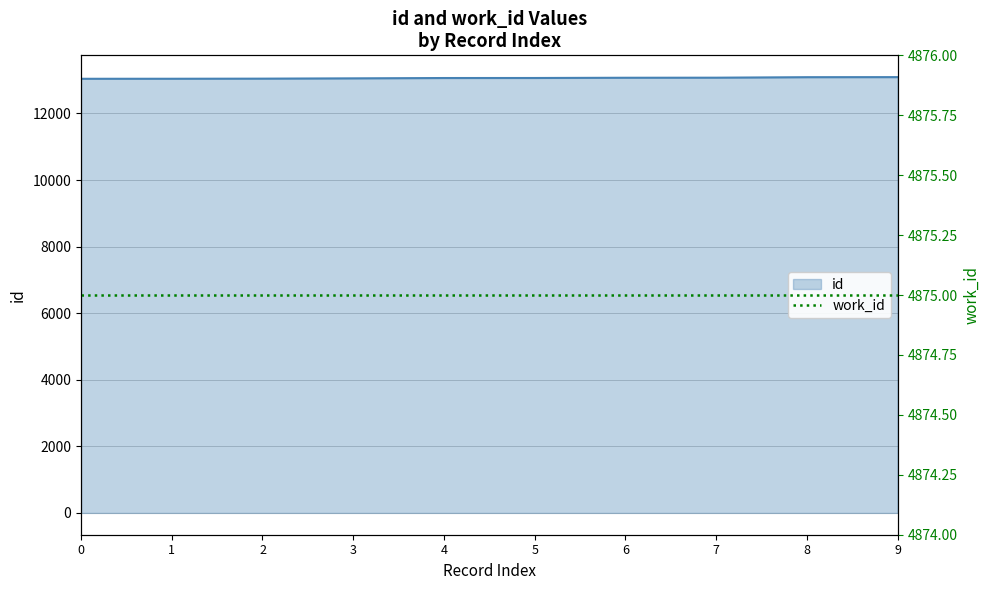

How many data points are less than 13065?

5